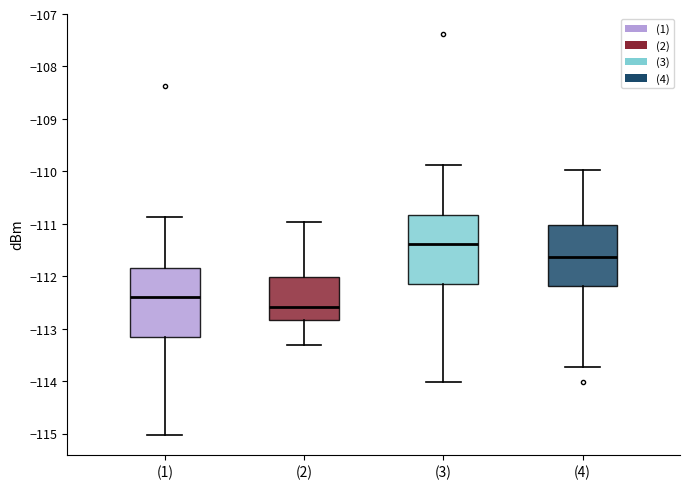

Reading left to right, read every box against the y-axis: the position of its median line, the range the box covers, and the ends of its whiskers. The values are not printed on the chart, so give them approximately, as read against the axis.

(1): median -112.4, box -113.1 to -111.8, whiskers -115.0 to -110.9
(2): median -112.6, box -112.8 to -112.0, whiskers -113.3 to -111.0
(3): median -111.4, box -112.1 to -110.8, whiskers -114.0 to -109.9
(4): median -111.6, box -112.2 to -111.0, whiskers -113.7 to -110.0